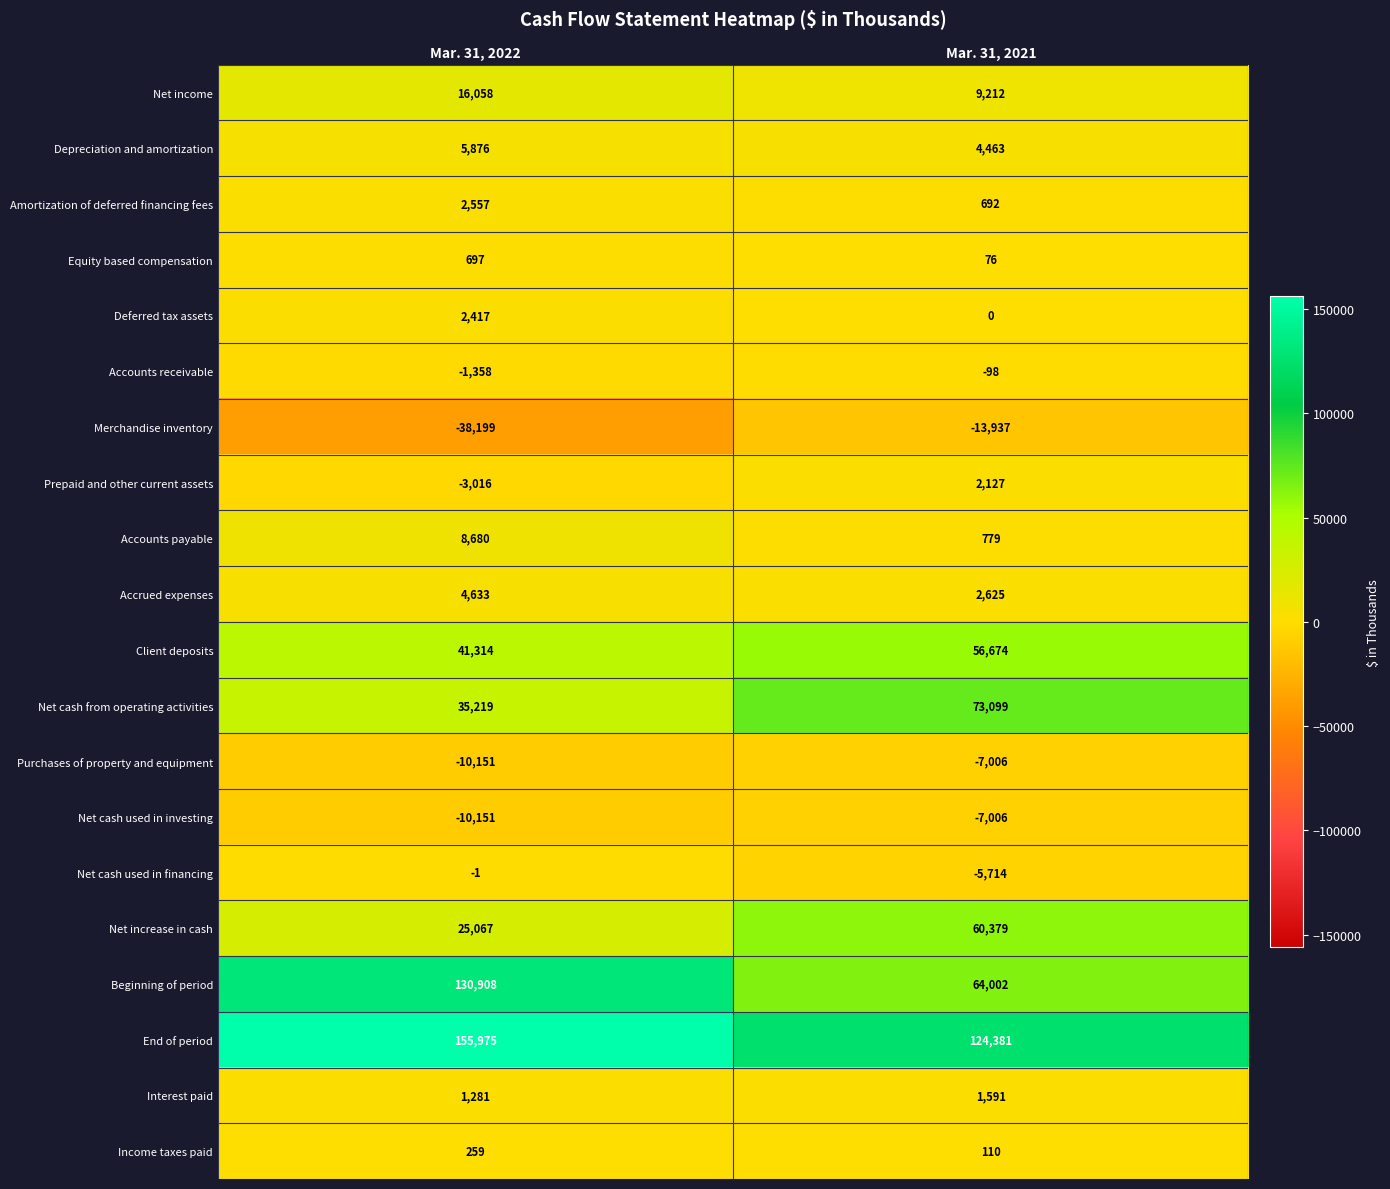

At which label does Accounts receivable reach its minimum?

Mar. 31, 2022